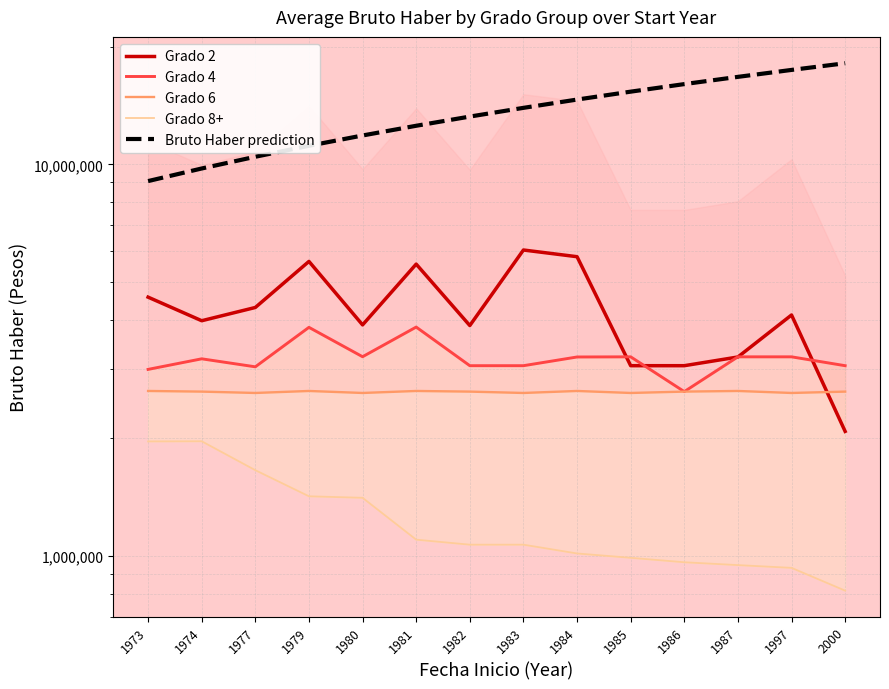

How many categories are shown in the chart?

14